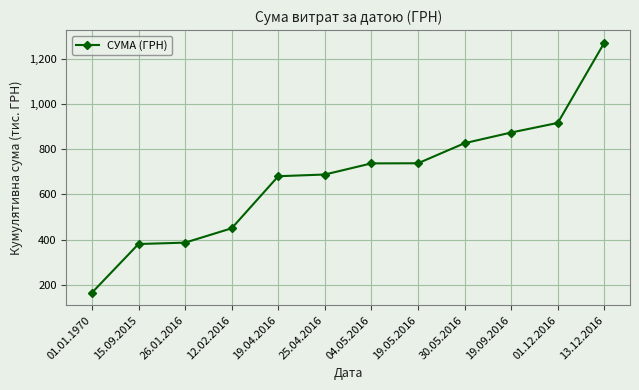

At which category does the chart reach its minimum across all series?

01.01.1970